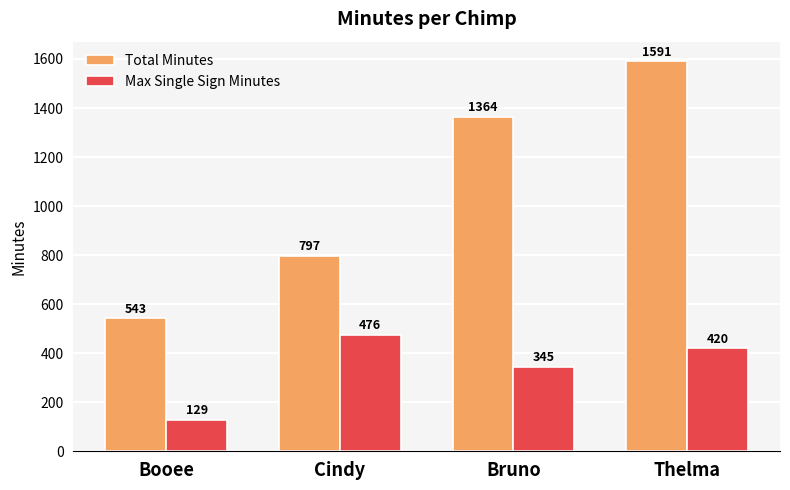

How many categories are shown in the chart?

4